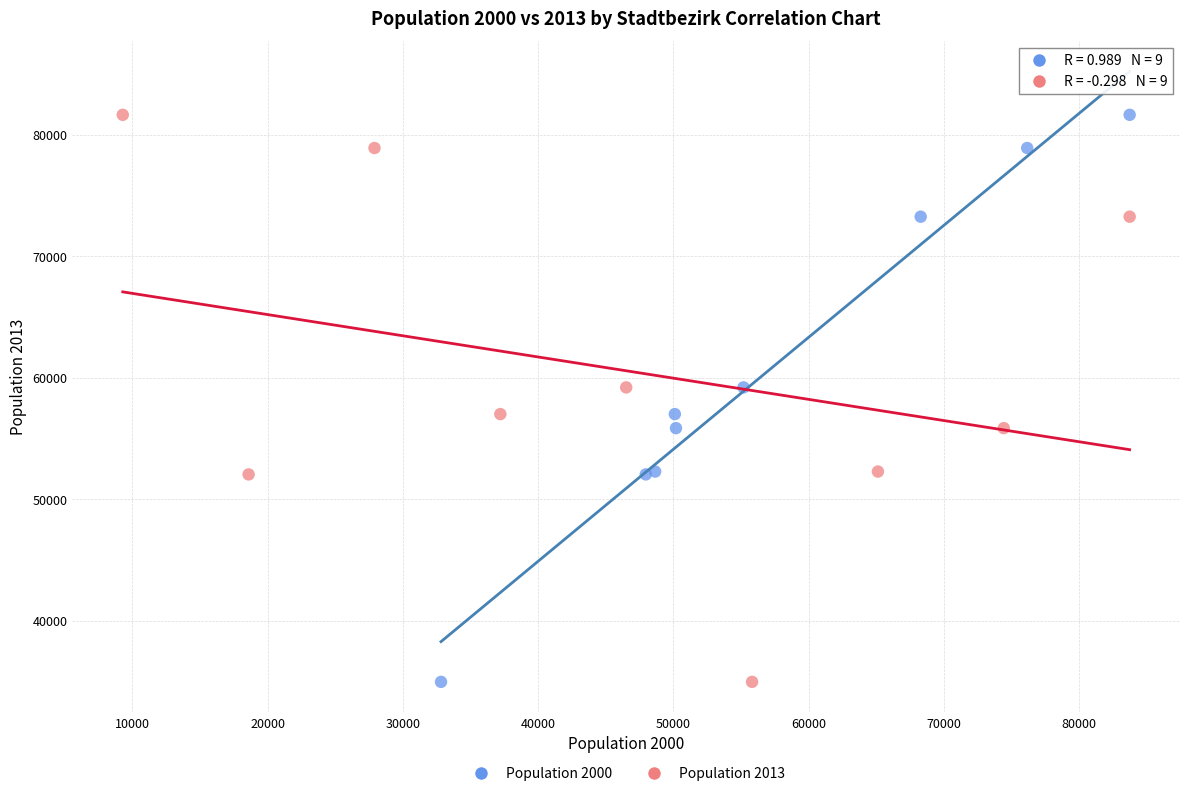

What are all the series names shown in the legend?

Population 2000, Population 2013